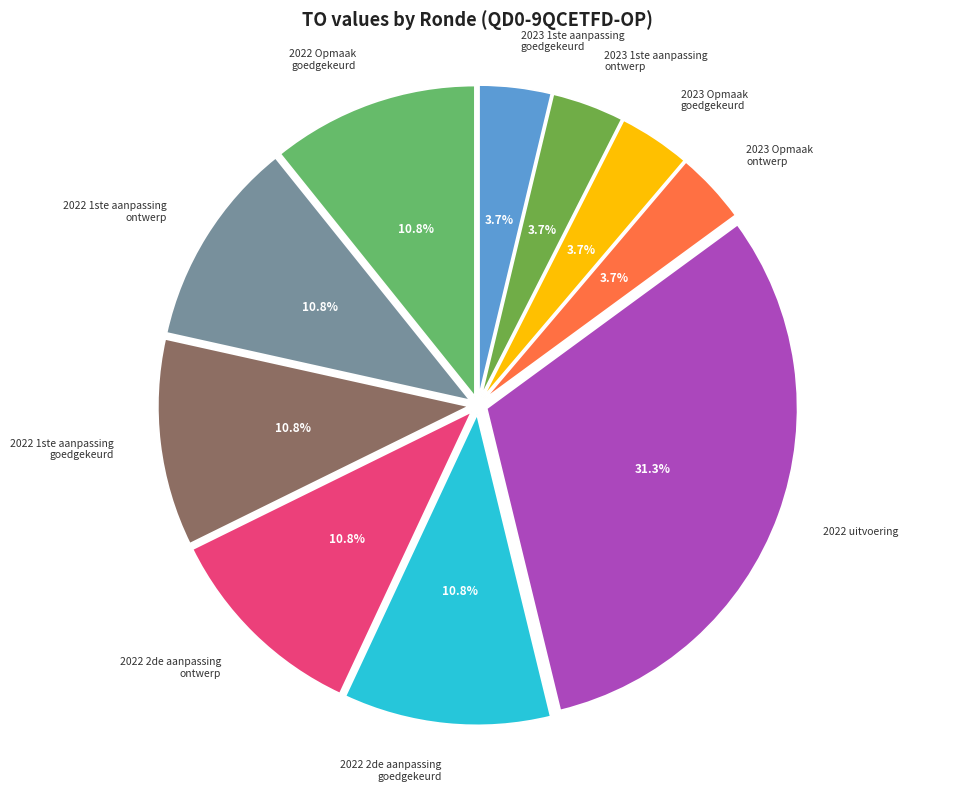

How many segments does this pie chart have?

10